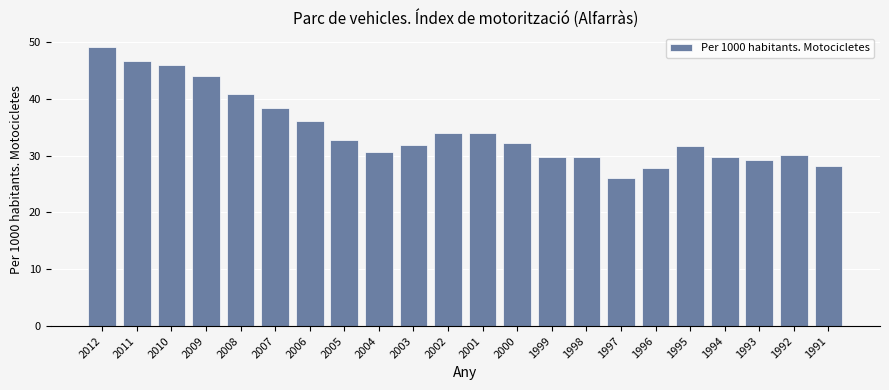

Read the value at 1998.

29.8